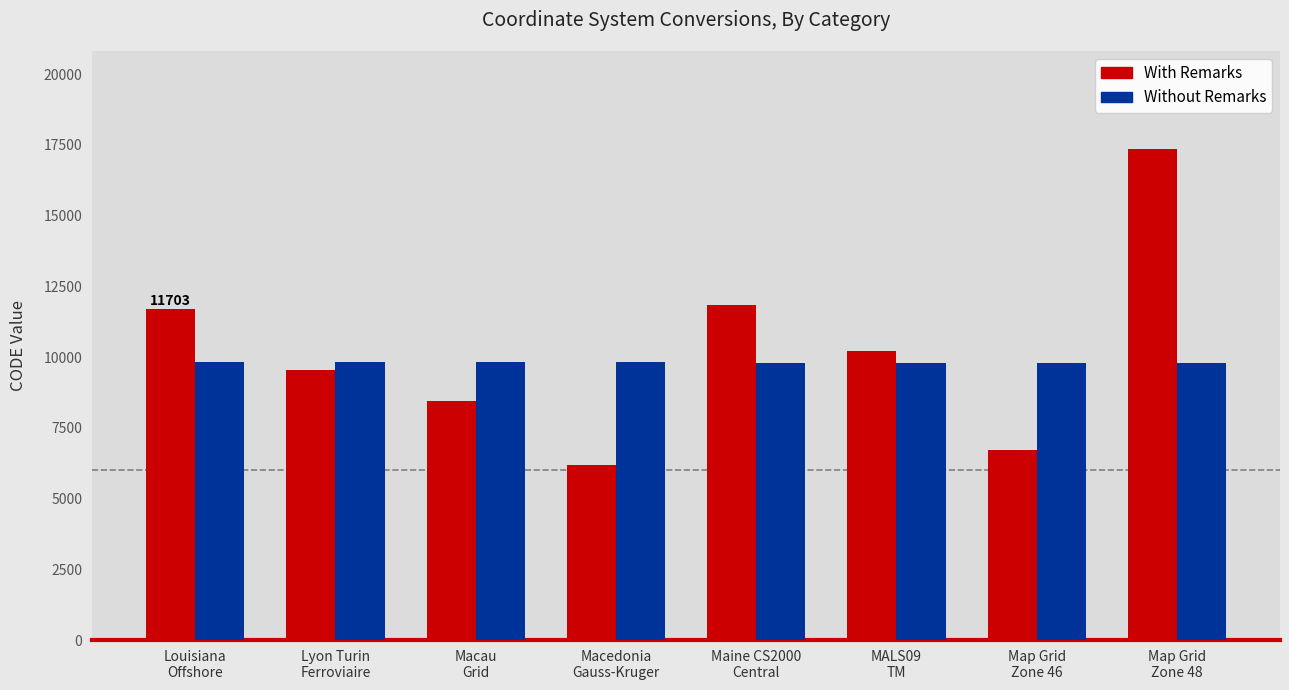

What is the greatest value displayed?

17348